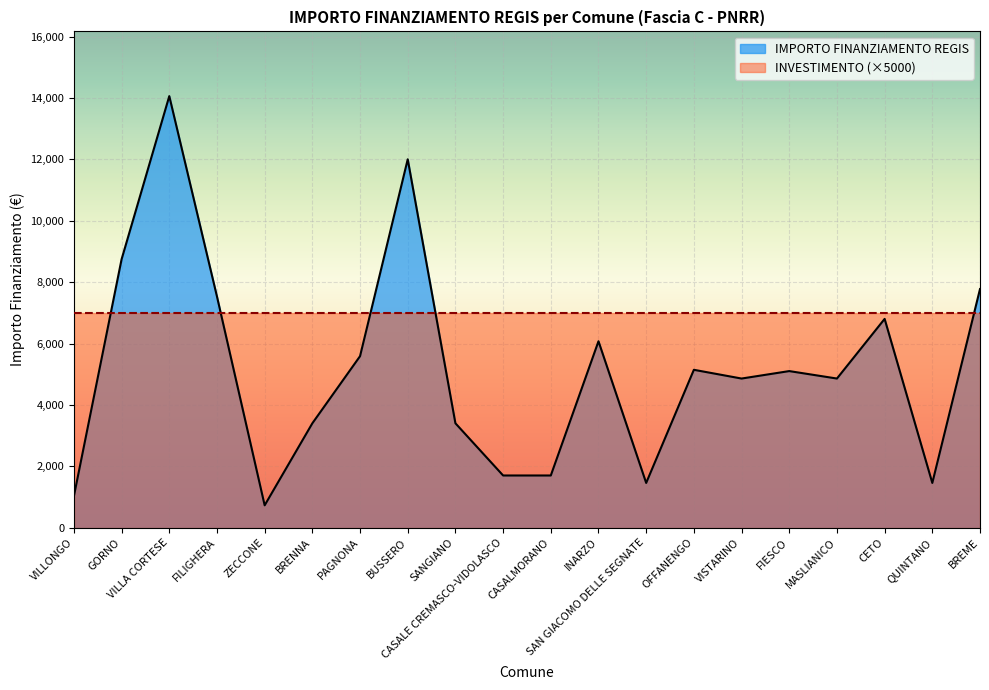

True or false: the data shows 4573 at FILIGHERA.

False